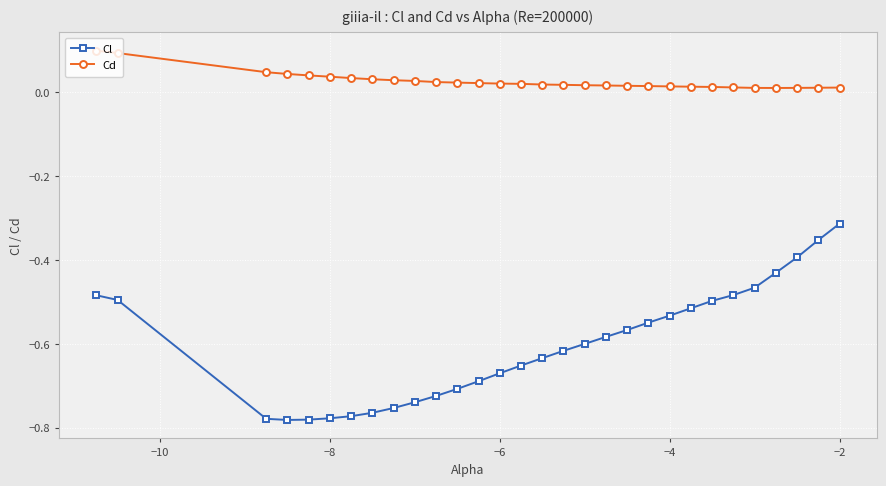

At how many categories does at least one series exceed 0?

30